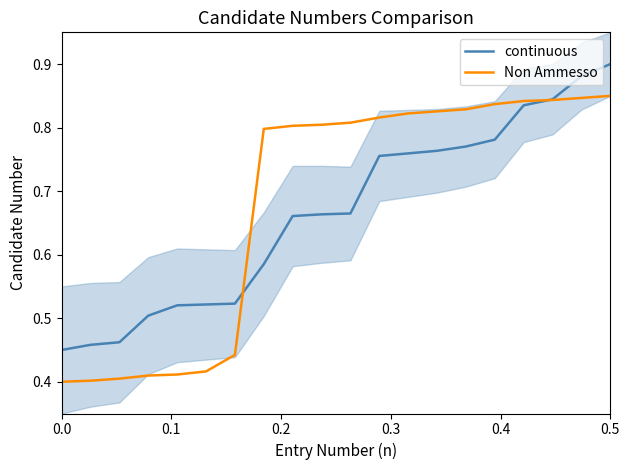

At how many categories does at least one series exceed 0?

20